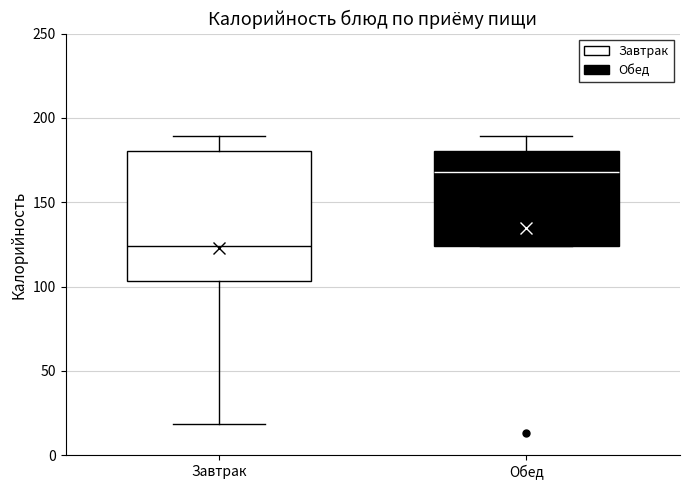

Reading left to right, read every box against the y-axis: the position of its median line, the range the box covers, and the ends of its whiskers. The values are not printed on the chart, so give them approximately, as read against the axis.

Завтрак: median 125, box 105 to 180, whiskers 20 to 190
Обед: median 170, box 125 to 180, whiskers 125 to 190